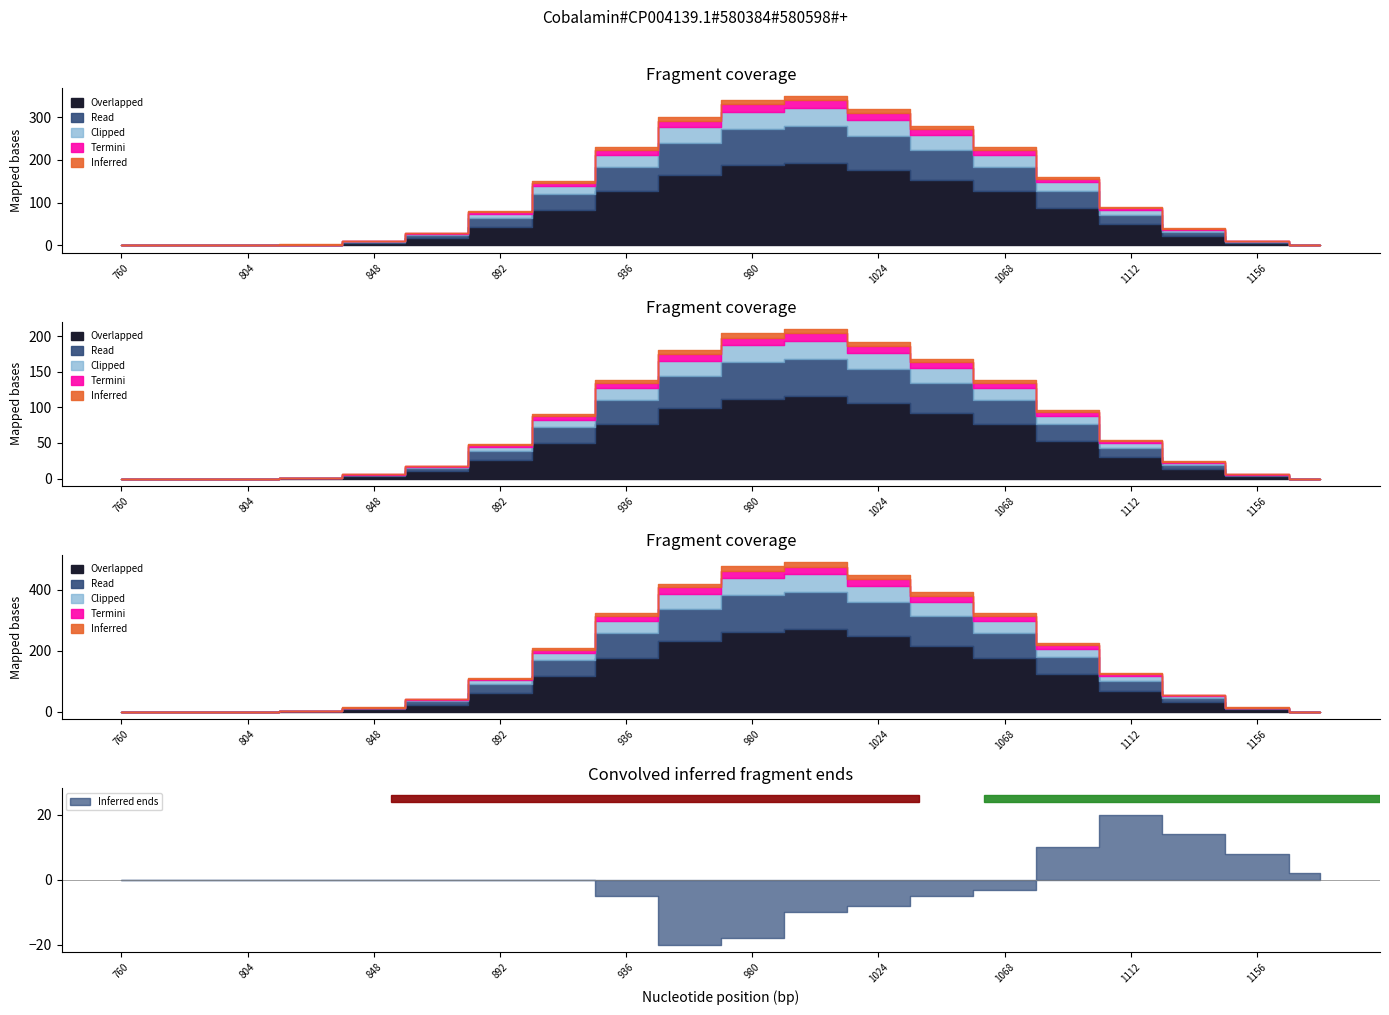

Which series changed the most between 5 and 9?

Overlapped